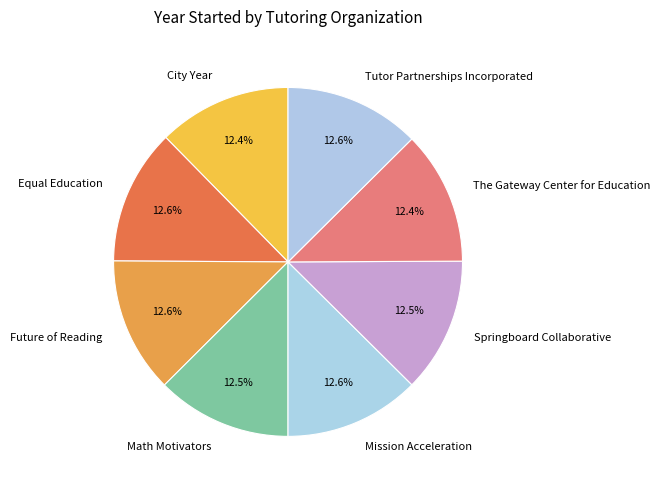

Is it true that Tutor Partnerships Incorporated is 13% of the pie?

True